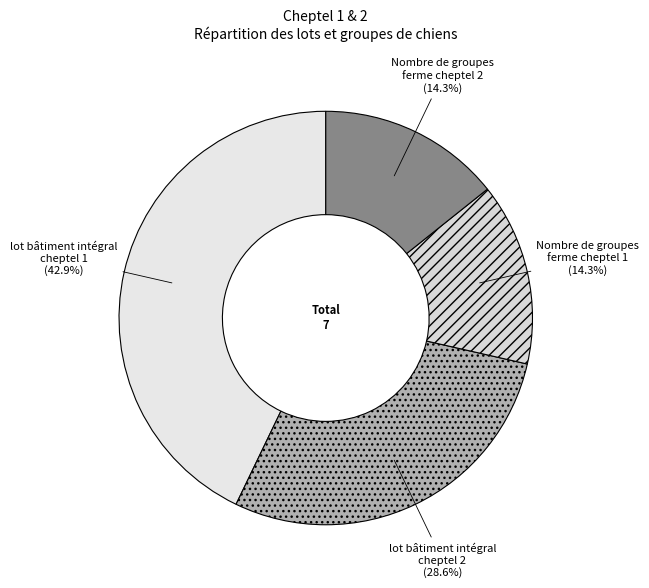

Which has a higher value, Nombre de groupes ferme cheptel 2 or lot bâtiment intégral cheptel 2?

lot bâtiment intégral cheptel 2